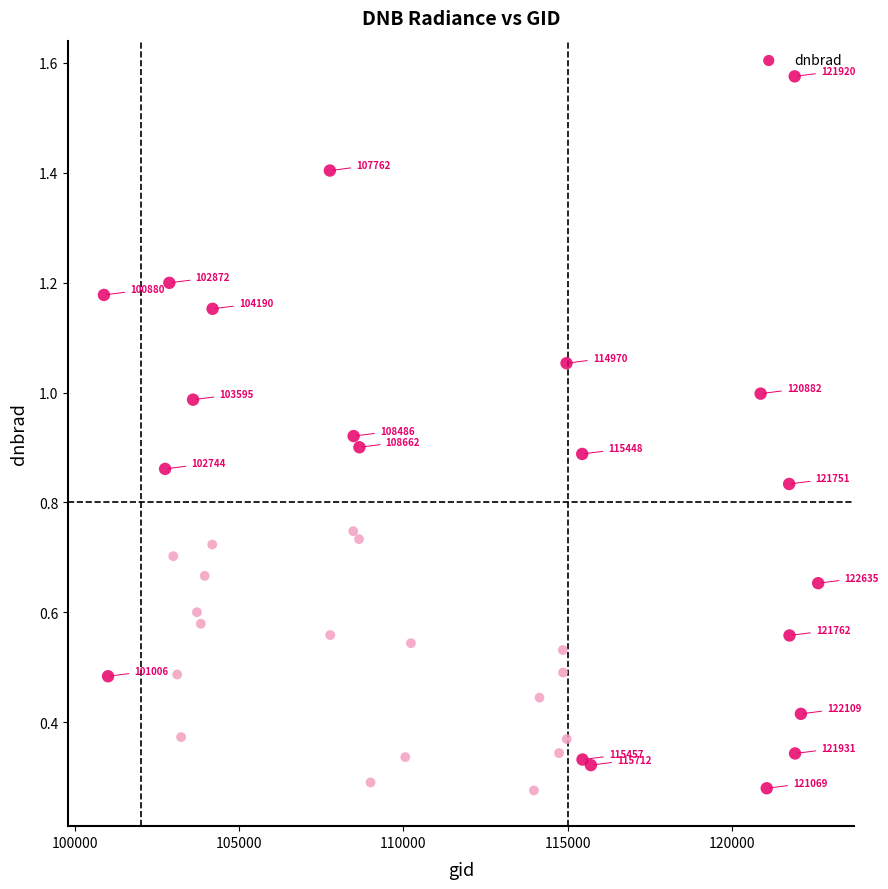

What is the range of Y values (max minus min)?

1.3